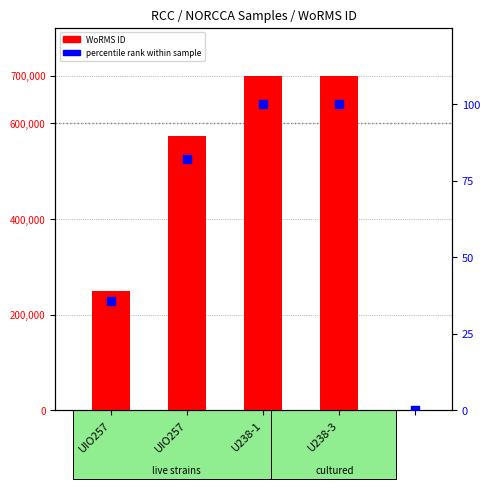

At which category is the sum across all series the highest?

U238-1